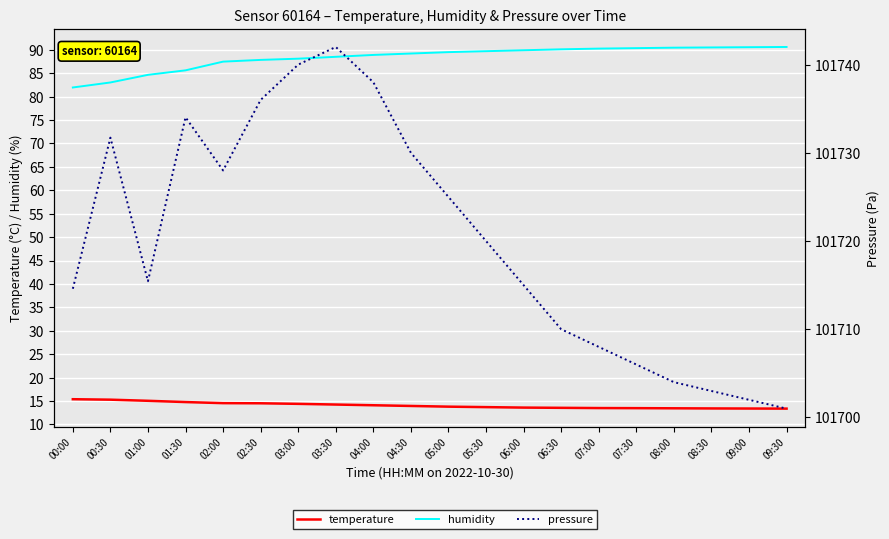

True or false: temperature and humidity intersect in this chart.

False